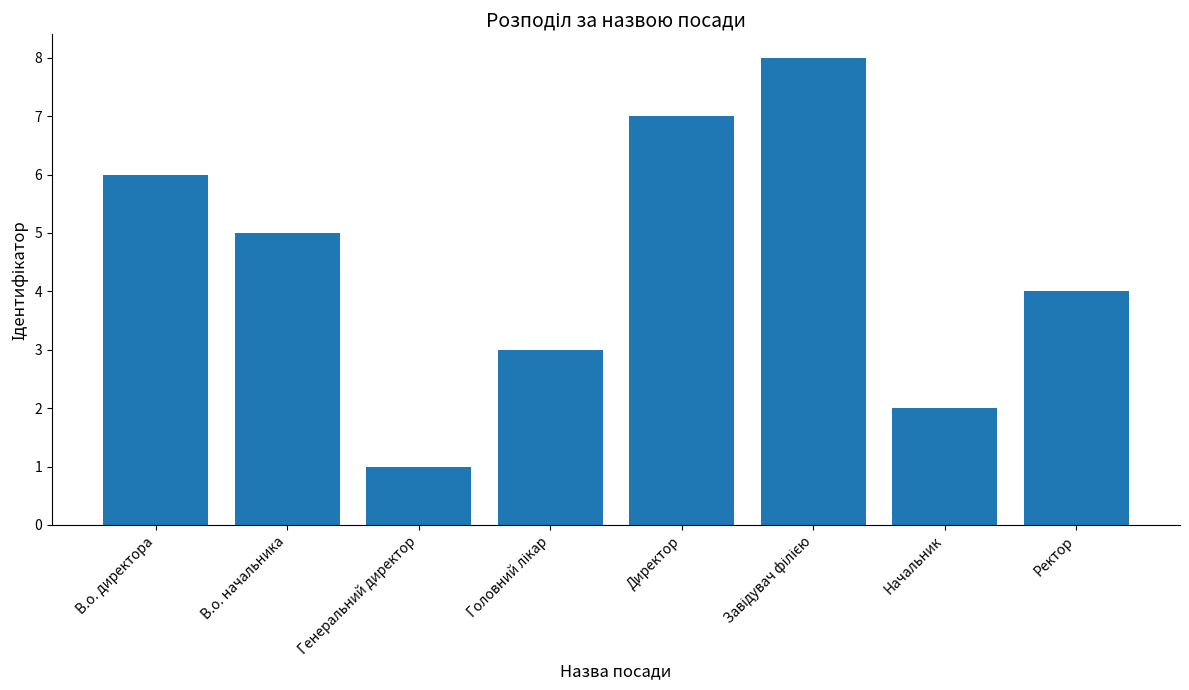

What is the difference between the values at Начальник and В.о. начальника?

3